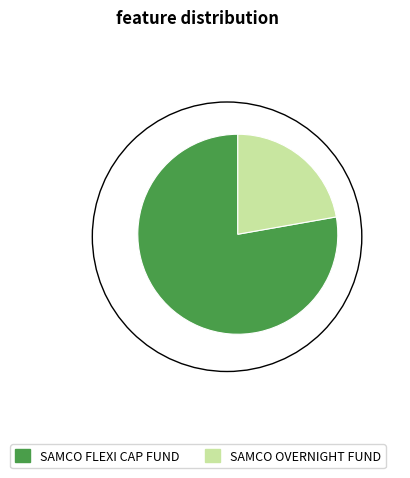

Which slice represents more than half of the pie?

SAMCO FLEXI CAP FUND